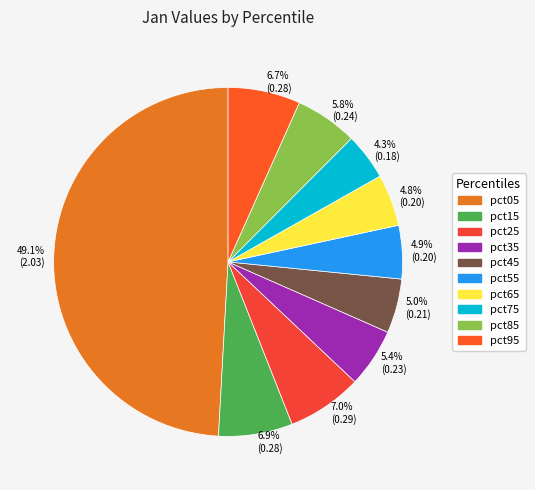

What is the largest slice in the pie chart?

49.1% (2.03)